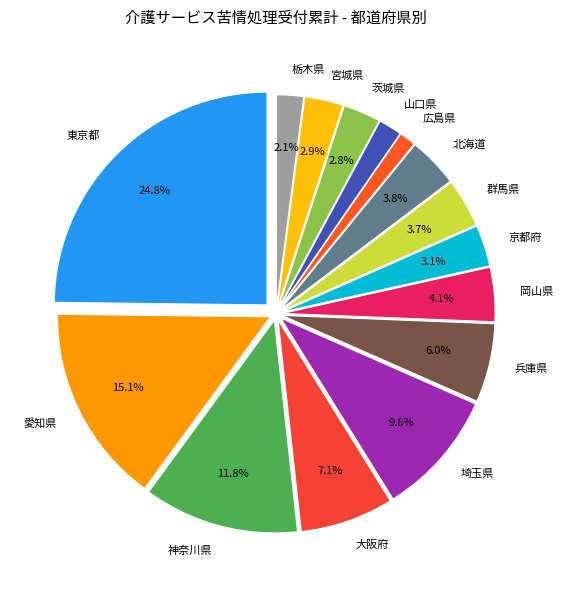

Which category has the biggest portion of the pie?

東京都